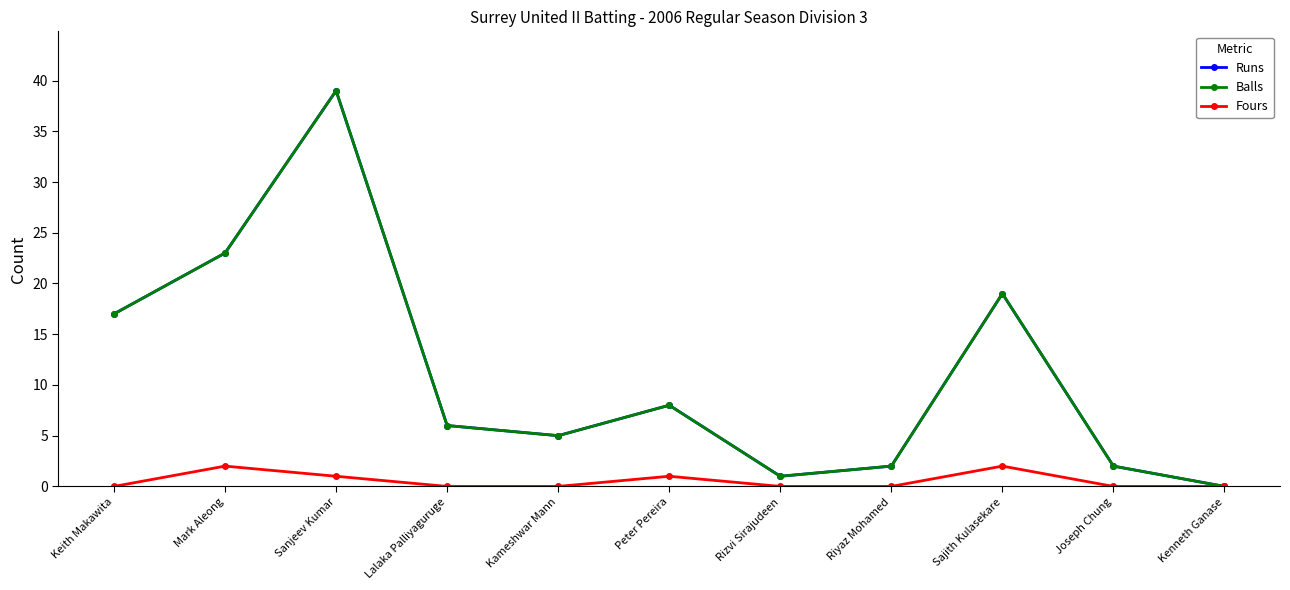

True or false: Runs and Fours cross at least once.

False